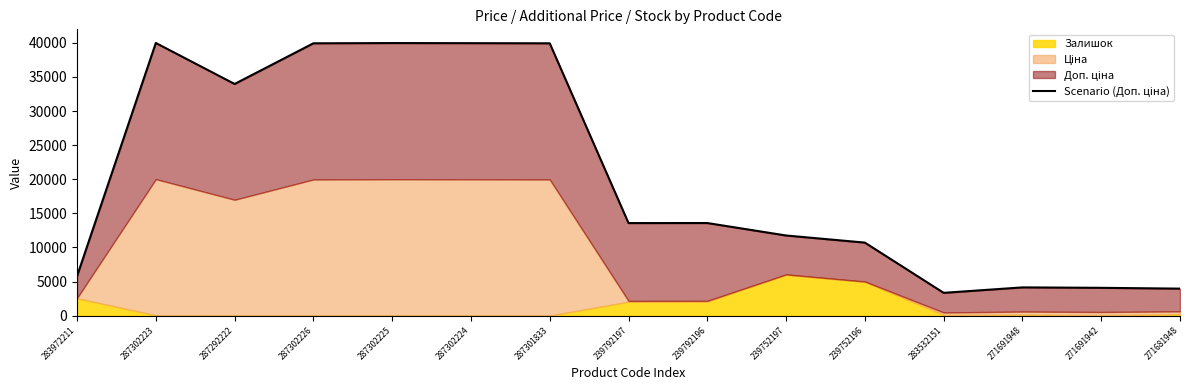

What position from the left is 239752197?

10